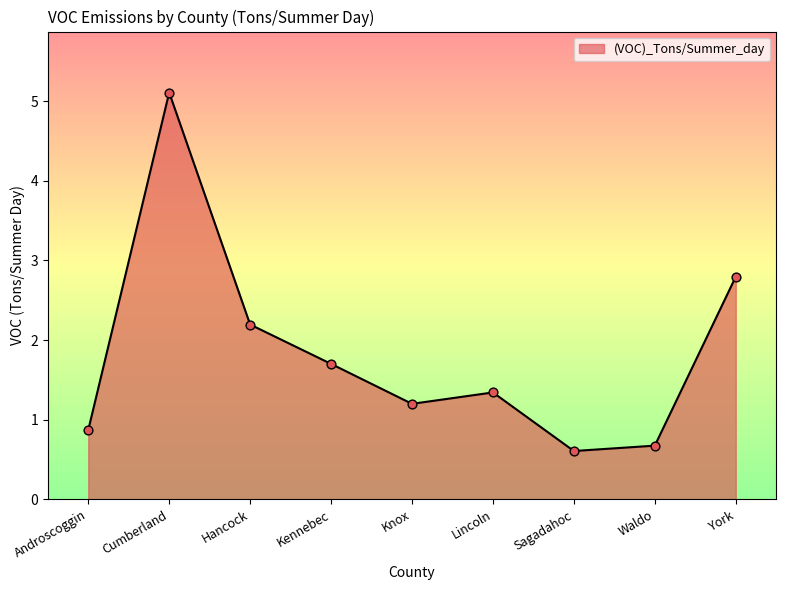

What is the ratio of the value at Waldo to the value at York?

0.2